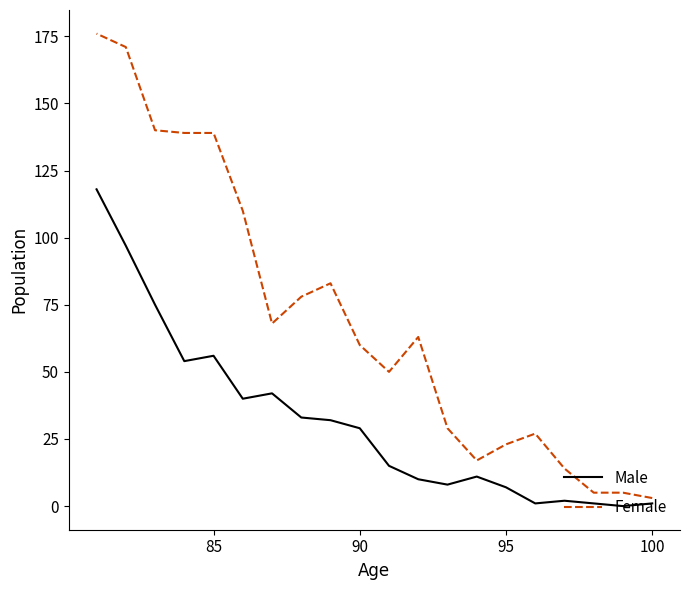

Rank the series by their maximum value, from highest to lowest.

Female, Male